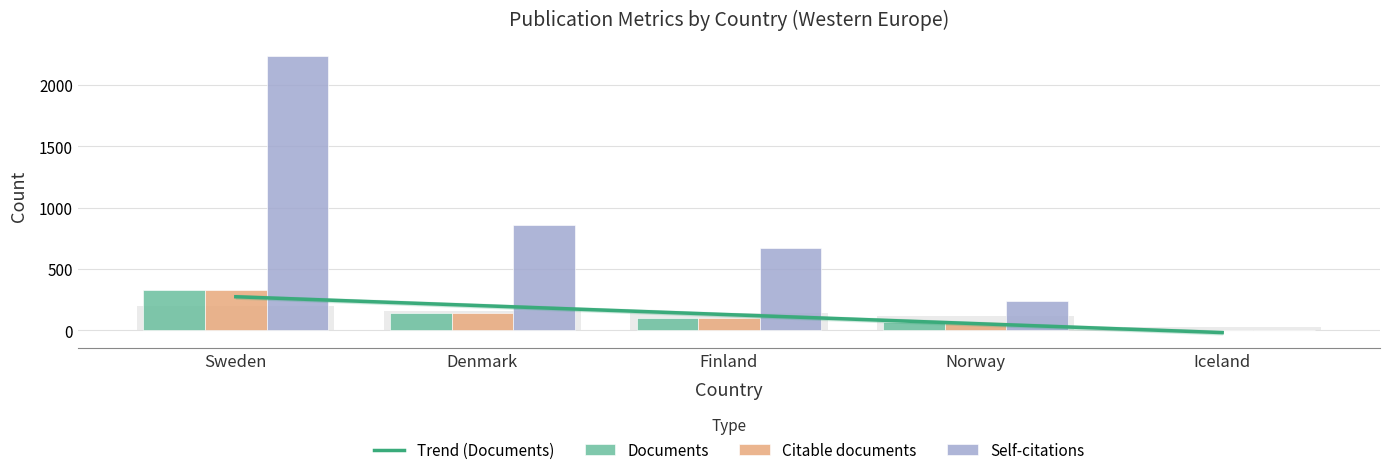

Where is Citations nearest to the value 1120?

Denmark